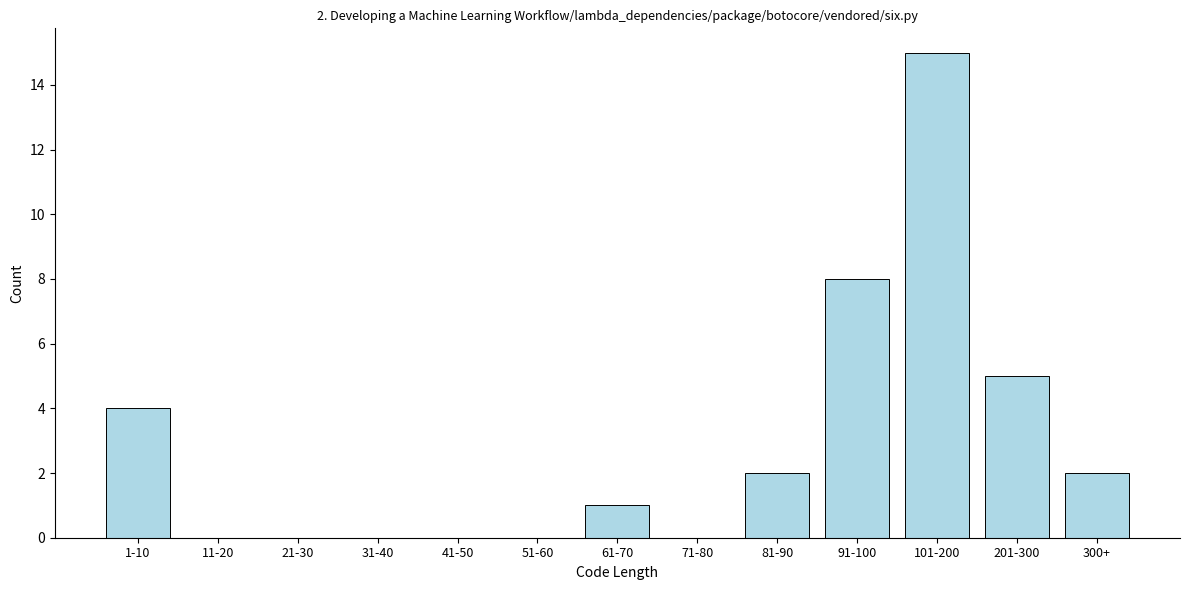

Reading right to left, what are all the values shown in this chart?

300+=2	201-300=5	101-200=15	91-100=8	81-90=2	71-80=0	61-70=1	51-60=0	41-50=0	31-40=0	21-30=0	11-20=0	1-10=4